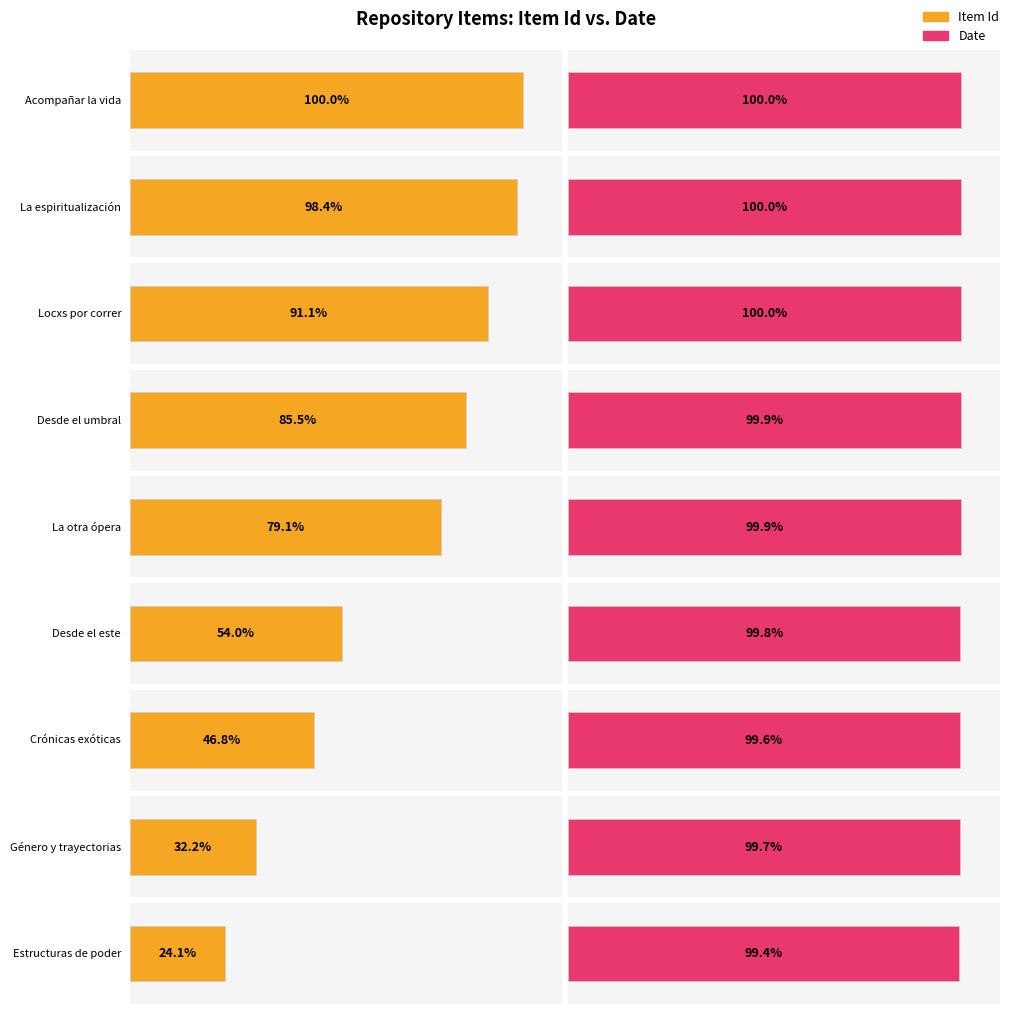

Is it true that Date equals 624 at Locxs por correr?

False